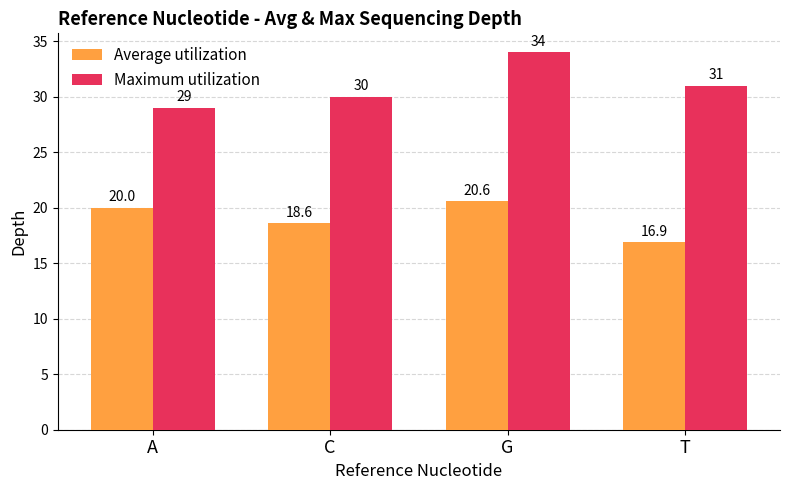

What is the label of the 2nd bar from the right?

G